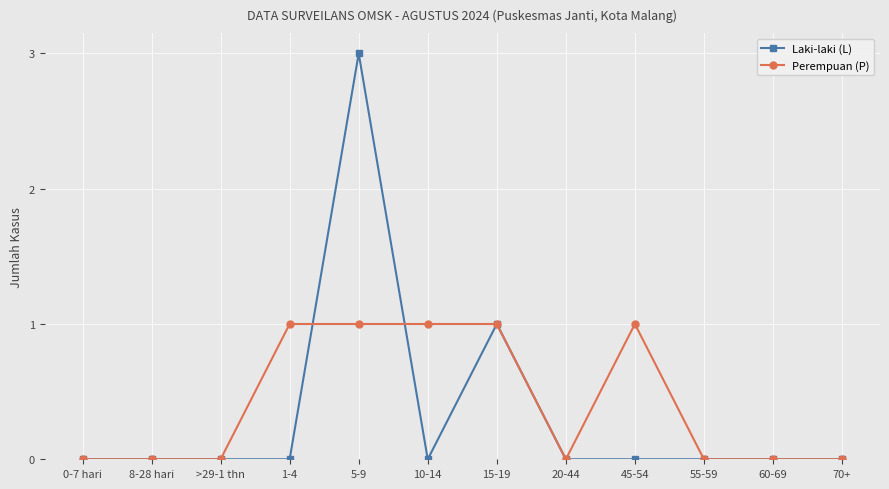

Is it true that Laki-laki (L) equals -1 at 1-4?

False